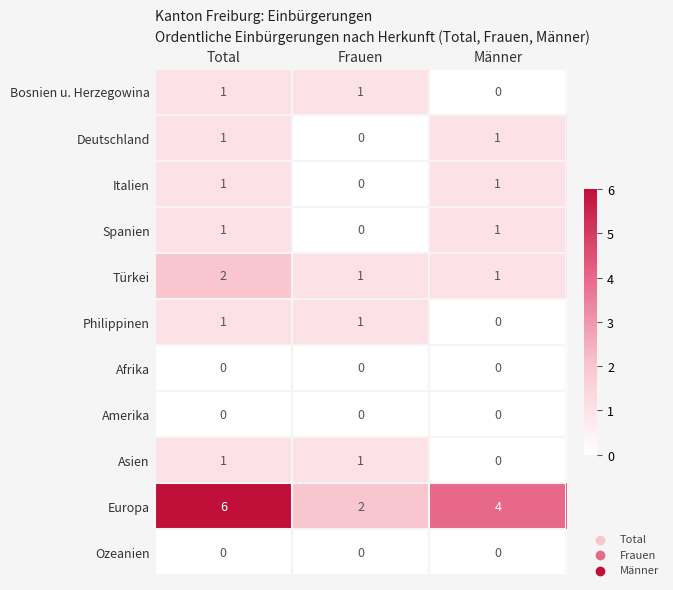

True or false: Ozeanien has a value of 0 at Männer.

True